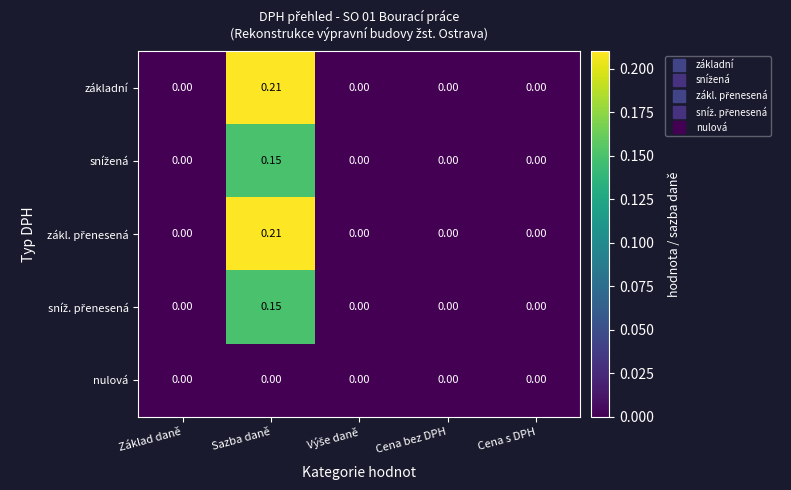

At which category is the sum across all series the highest?

Sazba daně